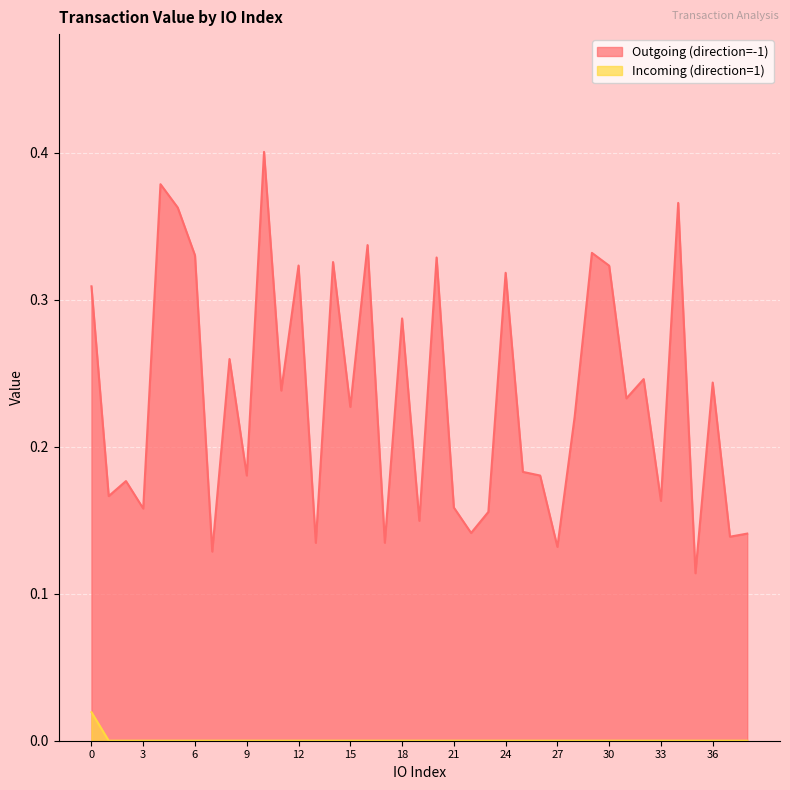

Where is Outgoing (direction=-1) nearest to the value 0?

35